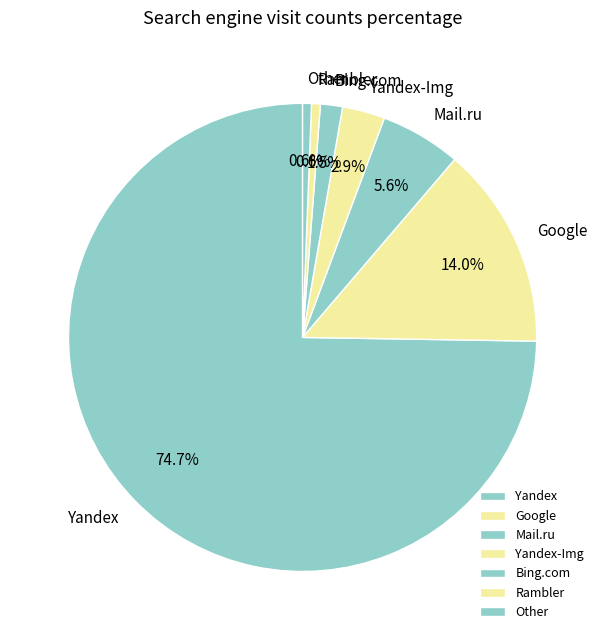

To the nearest percent, what portion does Mail.ru represent?

6%